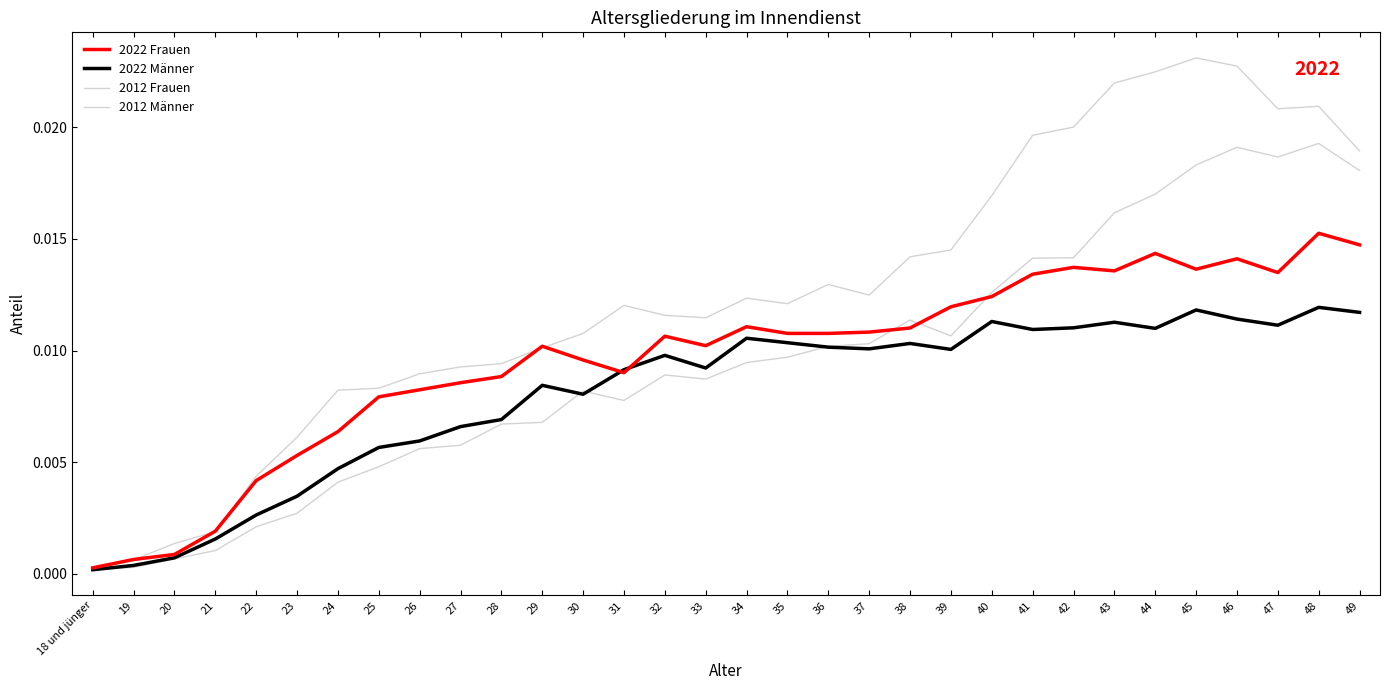

Reading right to left, list all the values displayed in this chart.

2022 Frauen: 0.0	0.0	0.0	0.0	0.0	0.0	0.0	0.0	0.0	0.0	0.0	0.0	0.0	0.0	0.0	0.0	0.0	0.0	0.0	0.0	0.0	0.0	0.0	0.0	0.0	0.0	0.0	0.0	0.0	0.0	0.0	0.0
2022 Männer: 0.0	0.0	0.0	0.0	0.0	0.0	0.0	0.0	0.0	0.0	0.0	0.0	0.0	0.0	0.0	0.0	0.0	0.0	0.0	0.0	0.0	0.0	0.0	0.0	0.0	0.0	0.0	0.0	0.0	0.0	0.0	0.0
2012 Frauen: 0.0	0.0	0.0	0.0	0.0	0.0	0.0	0.0	0.0	0.0	0.0	0.0	0.0	0.0	0.0	0.0	0.0	0.0	0.0	0.0	0.0	0.0	0.0	0.0	0.0	0.0	0.0	0.0	0.0	0.0	0.0	0.0
2012 Männer: 0.0	0.0	0.0	0.0	0.0	0.0	0.0	0.0	0.0	0.0	0.0	0.0	0.0	0.0	0.0	0.0	0.0	0.0	0.0	0.0	0.0	0.0	0.0	0.0	0.0	0.0	0.0	0.0	0.0	0.0	0.0	0.0